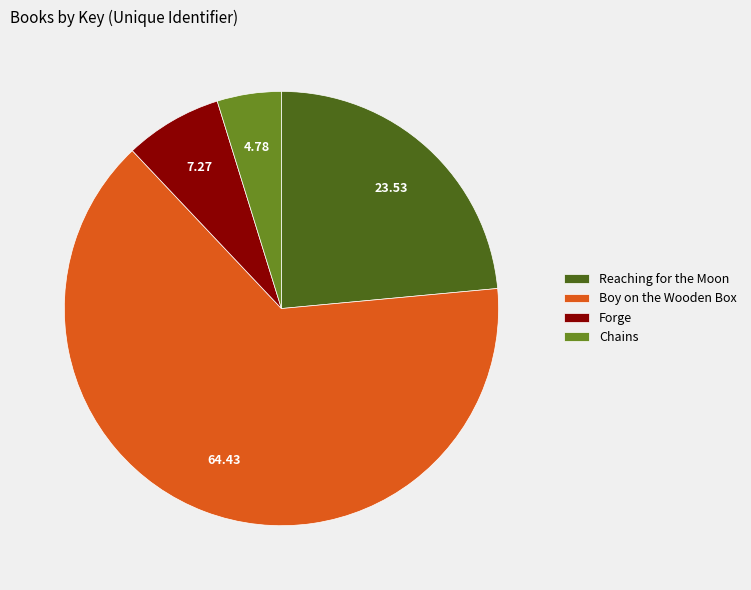

What is the majority slice?

Boy on the Wooden Box